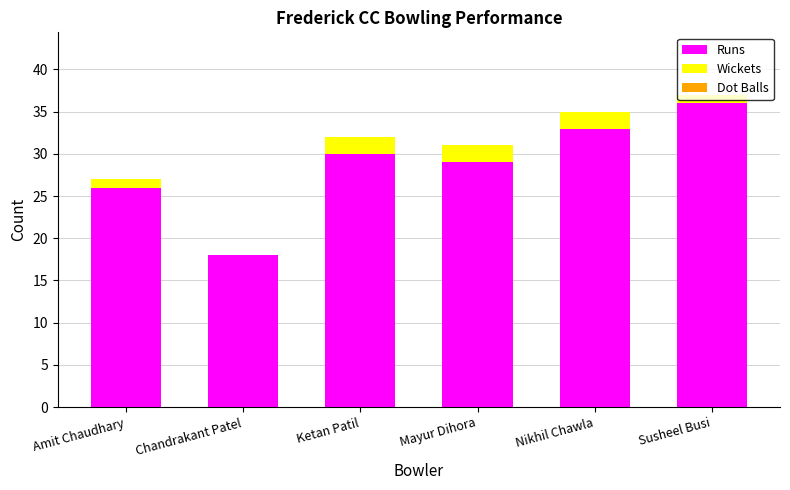

Where is Runs nearest to the value 27?

Amit Chaudhary